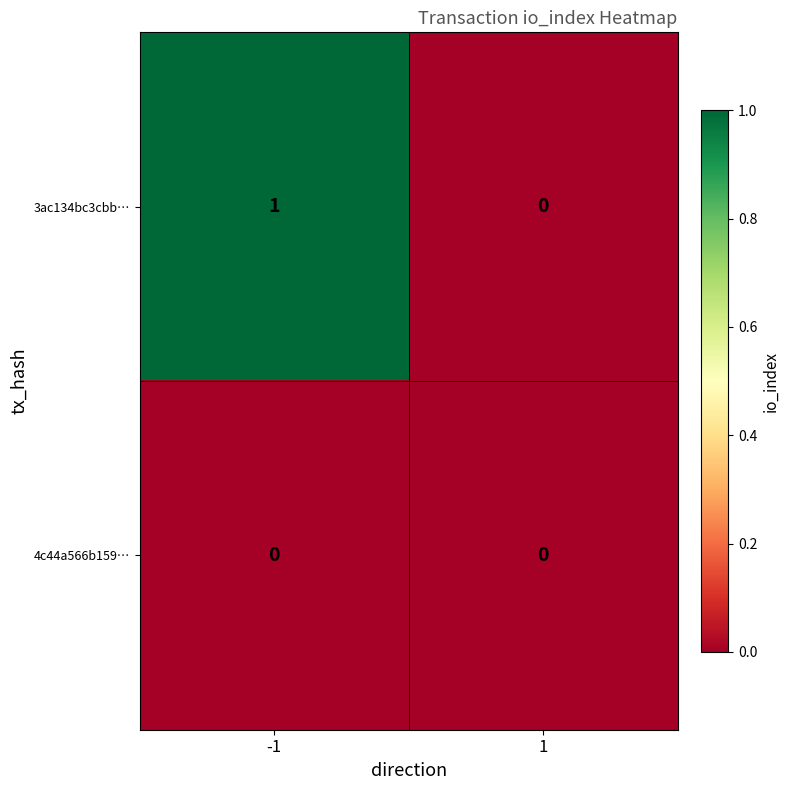

The 3ac134bc3cbb… series shows 2 at -1. True or false?

False